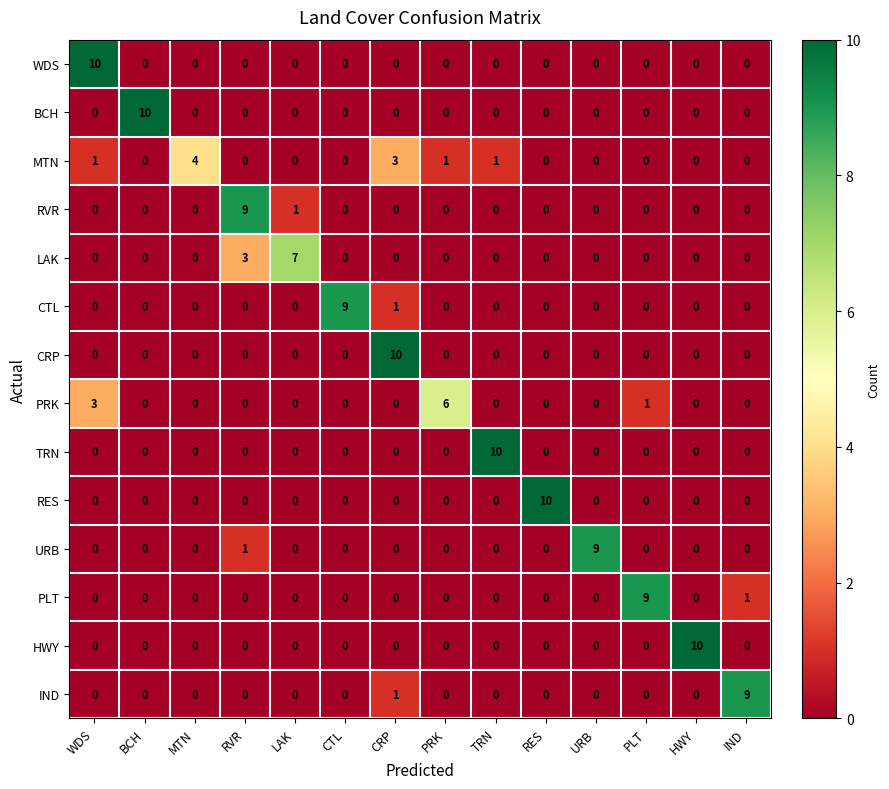

What is the difference between the maximum and second lowest values in the WDS series?

10